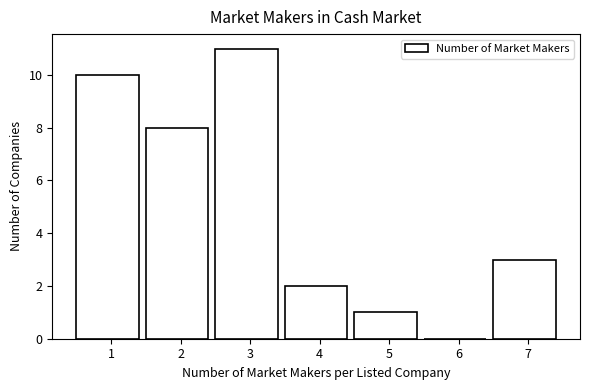

Reading left to right, list all the values displayed in this chart.

1=10	2=8	3=11	4=2	5=1	6=0	7=3